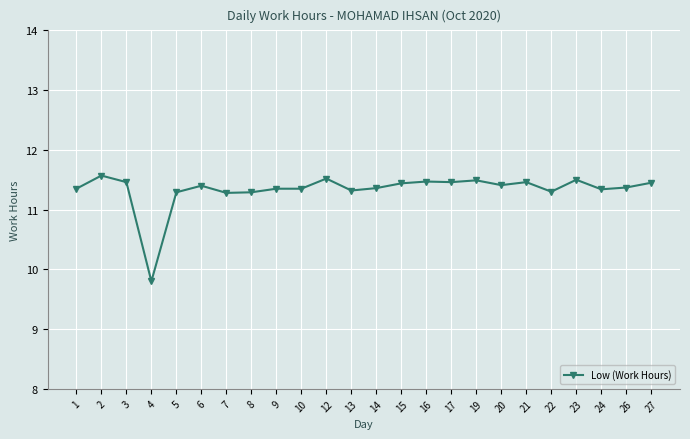

The value at 4 is 16.4. True or false?

False